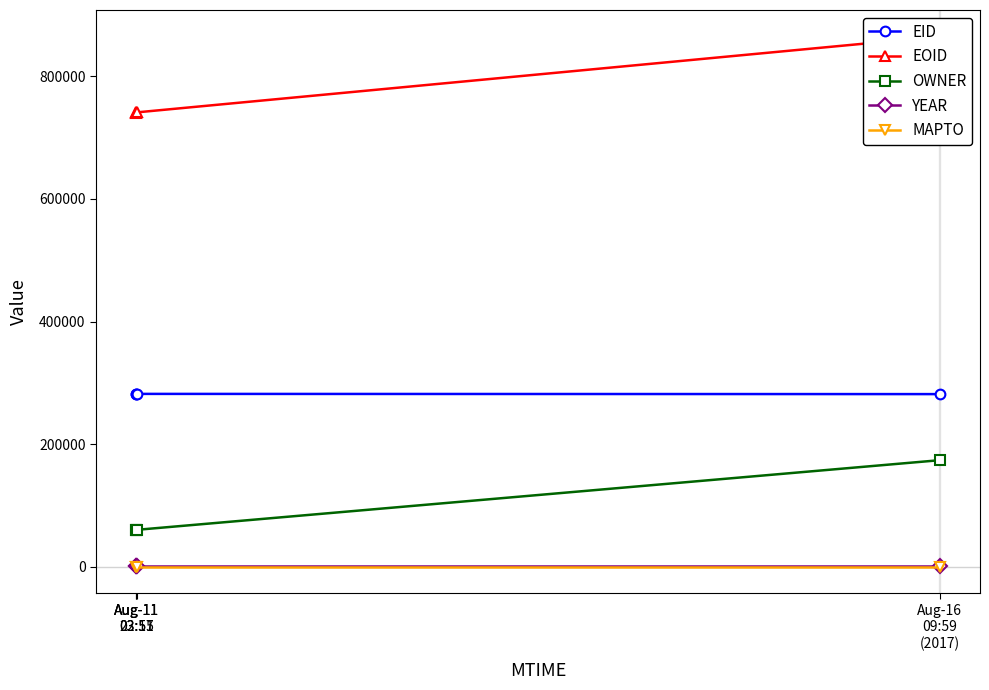

Reading left to right, transcribe all the data shown in this chart.

EID: 281934	281940	282038	281680
EOID: 740792	740803	741016	864679
OWNER: 60414	60414	60414	173932
YEAR: 2014	2014	2014	2014
MAPTO: 0	0	0	0